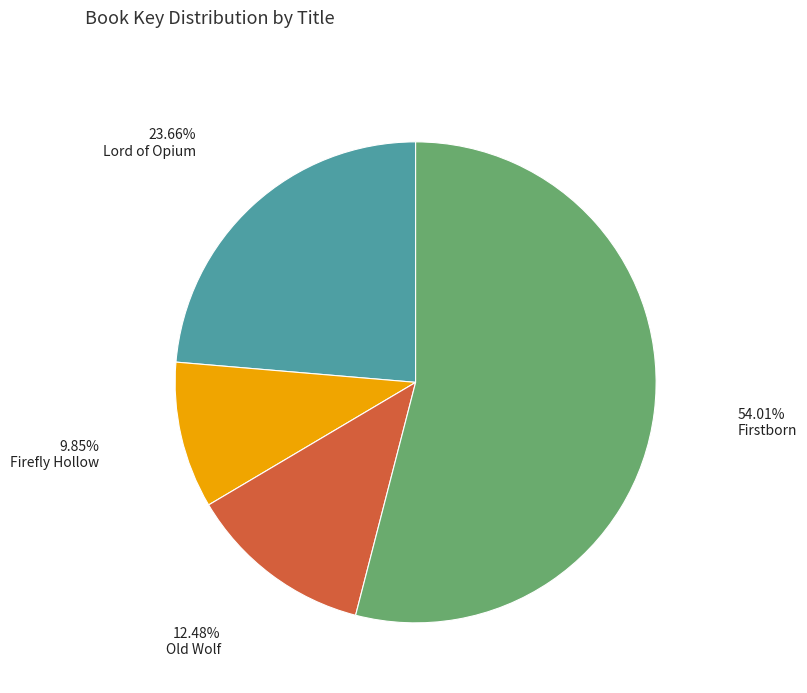

Is there a majority slice in this chart?

Yes